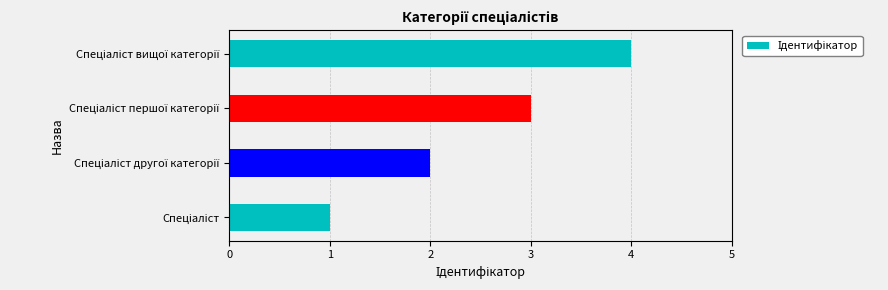

What is the difference between the maximum and minimum values?

3